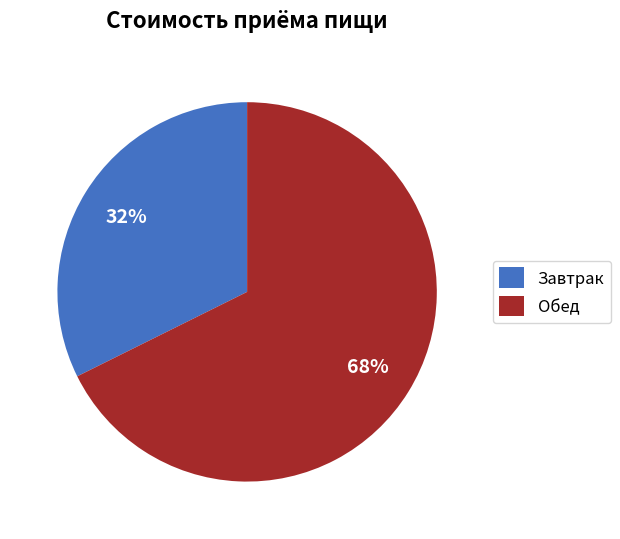

Approximately how many times larger is the value at Обед compared to Завтрак?

2.1